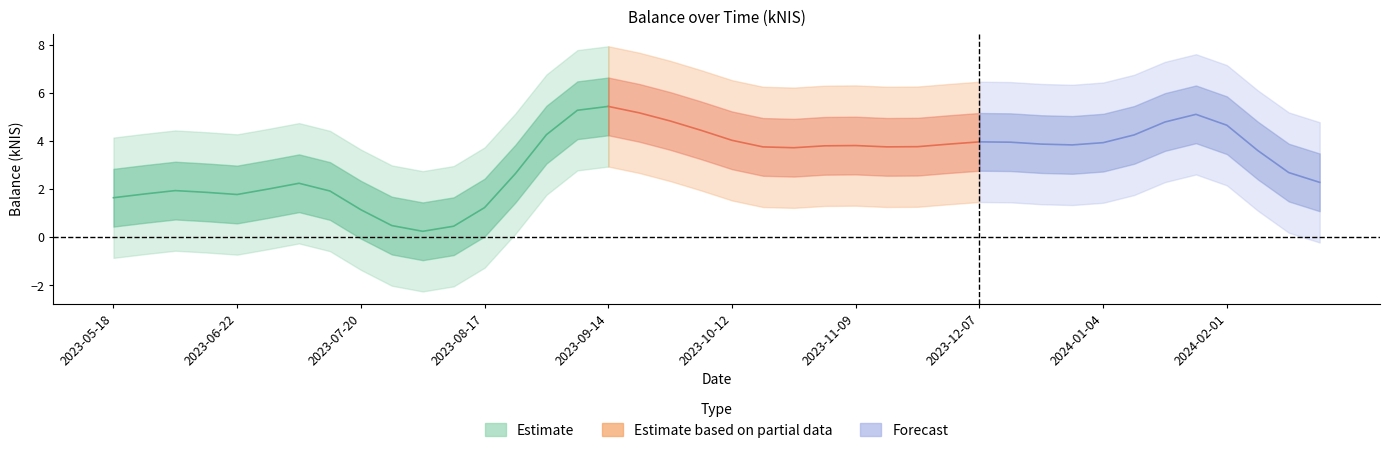

Does the chart display data point markers on the line(s)?

No